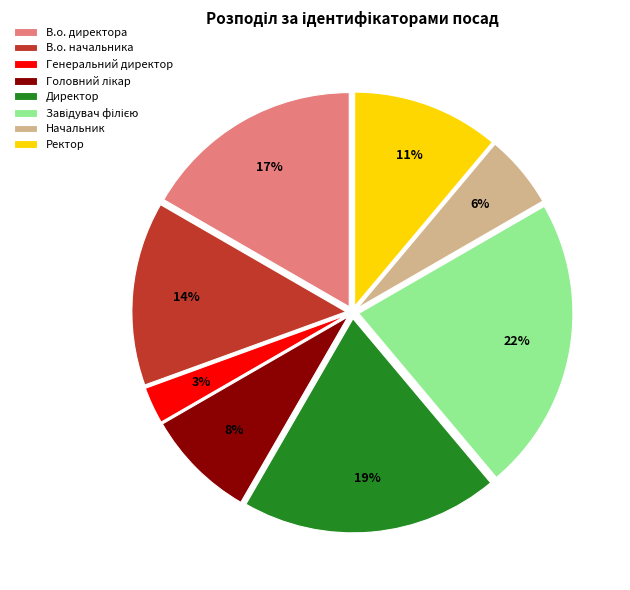

Which category has the smallest portion of the pie?

Генеральний директор